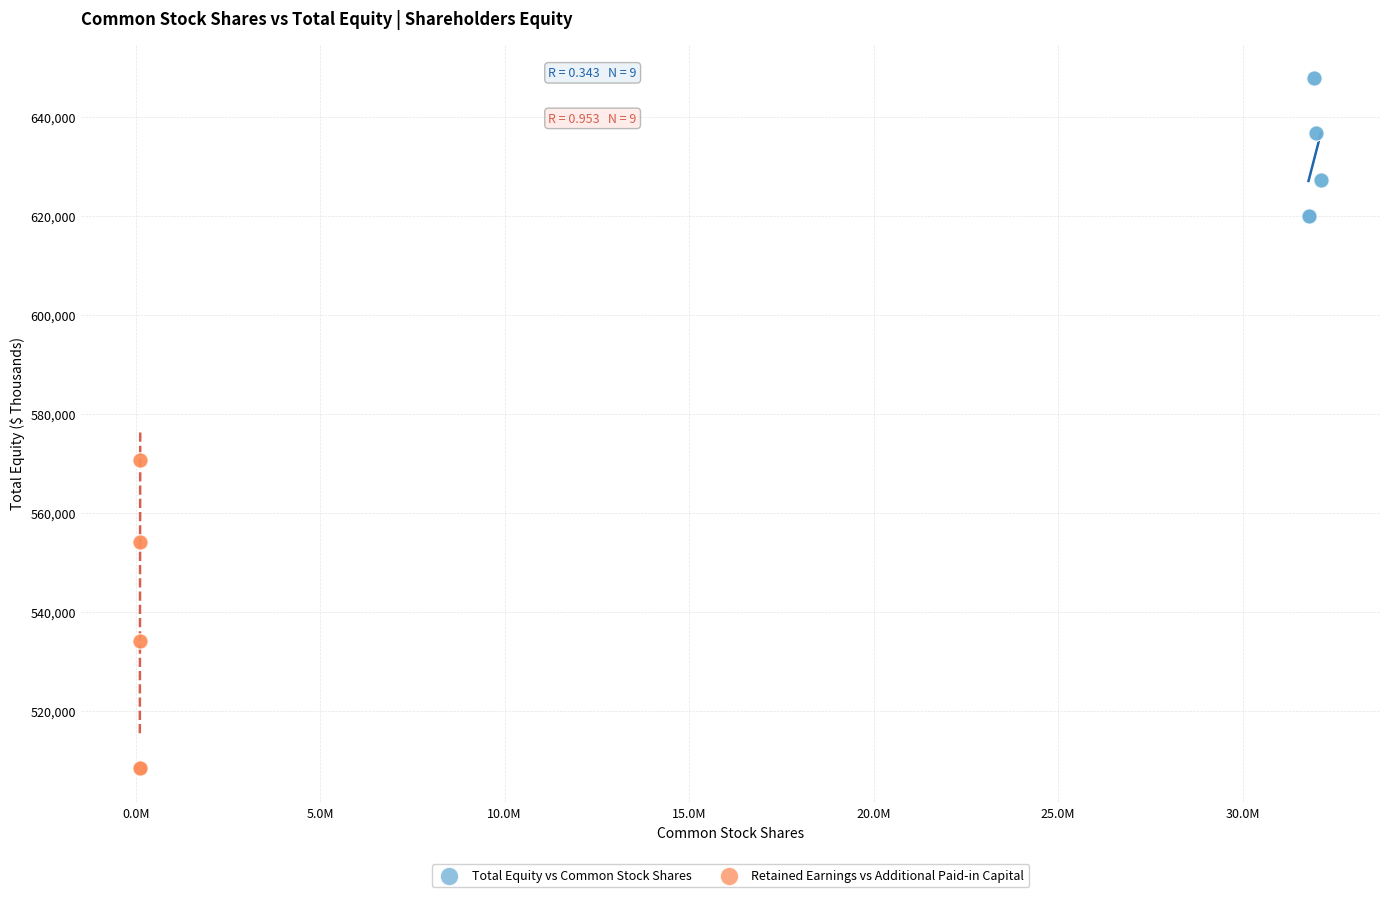

Which series contains the lowest Y value?

Retained Earnings vs Additional Paid-in Capital